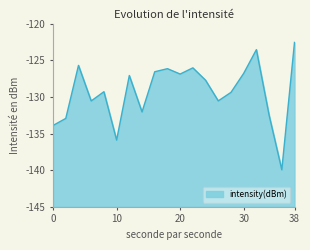

How many values exceed -127?

8